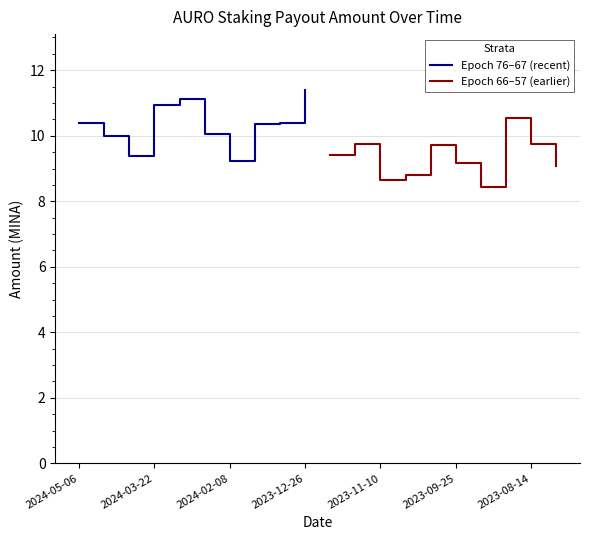

How many values in the Epoch 66–57 (earlier) series are below 9?

3